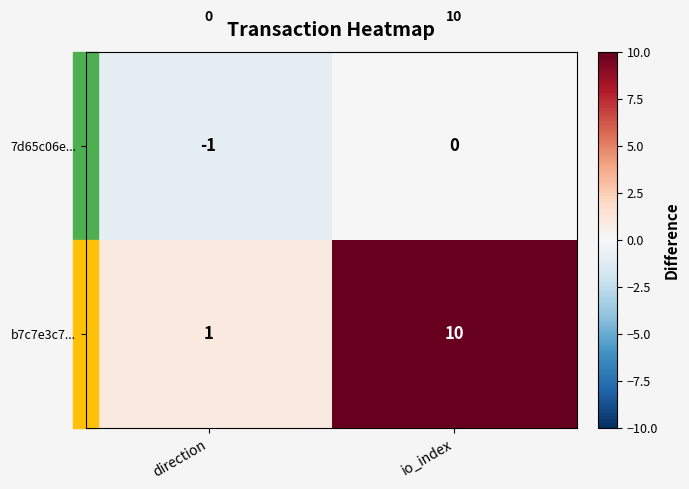

List the series in order of their peak value, highest first.

b7c7e3c7..., 7d65c06e...